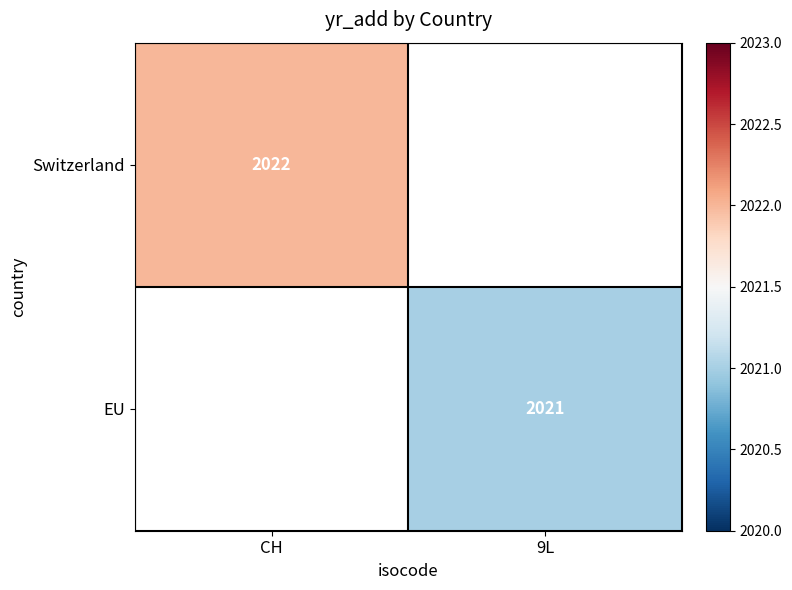

What is the maximum value shown in the chart?

2022.0